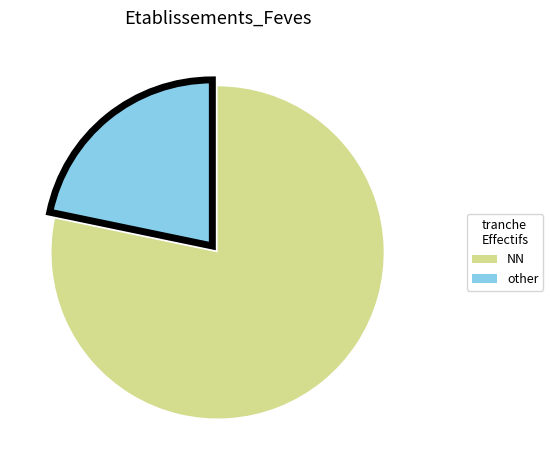

Does any single category account for the majority?

Yes